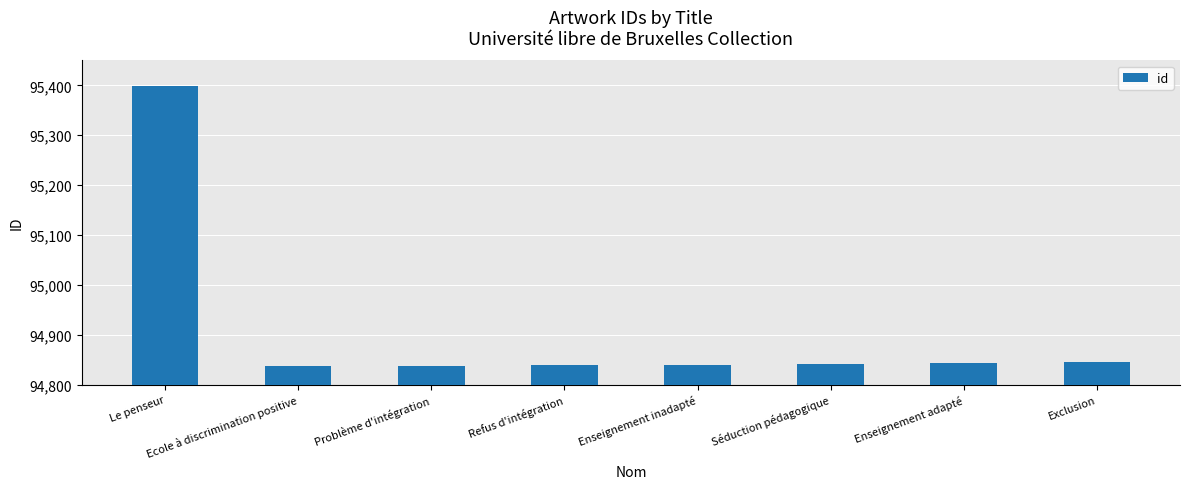

What is the ratio of the value at Problème d'intégration to the value at Séduction pédagogique?

1.0